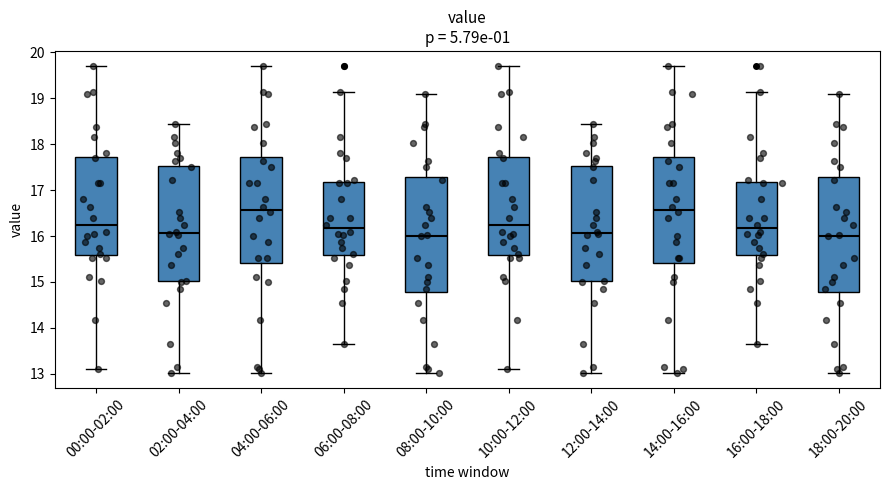

Reading left to right, read every box against the y-axis: the position of its median line, the range the box covers, and the ends of its whiskers. The values are not printed on the chart, so give them approximately, as read against the axis.

00:00-02:00: median 16.2, box 15.6 to 17.7, whiskers 13.1 to 19.7
02:00-04:00: median 16.1, box 15.0 to 17.5, whiskers 13.0 to 18.5
04:00-06:00: median 16.6, box 15.4 to 17.7, whiskers 13.0 to 19.7
06:00-08:00: median 16.2, box 15.6 to 17.2, whiskers 13.7 to 19.2
08:00-10:00: median 16.0, box 14.8 to 17.3, whiskers 13.0 to 19.1
10:00-12:00: median 16.2, box 15.6 to 17.7, whiskers 13.1 to 19.7
12:00-14:00: median 16.1, box 15.0 to 17.5, whiskers 13.0 to 18.5
14:00-16:00: median 16.6, box 15.4 to 17.7, whiskers 13.0 to 19.7
16:00-18:00: median 16.2, box 15.6 to 17.2, whiskers 13.7 to 19.2
18:00-20:00: median 16.0, box 14.8 to 17.3, whiskers 13.0 to 19.1